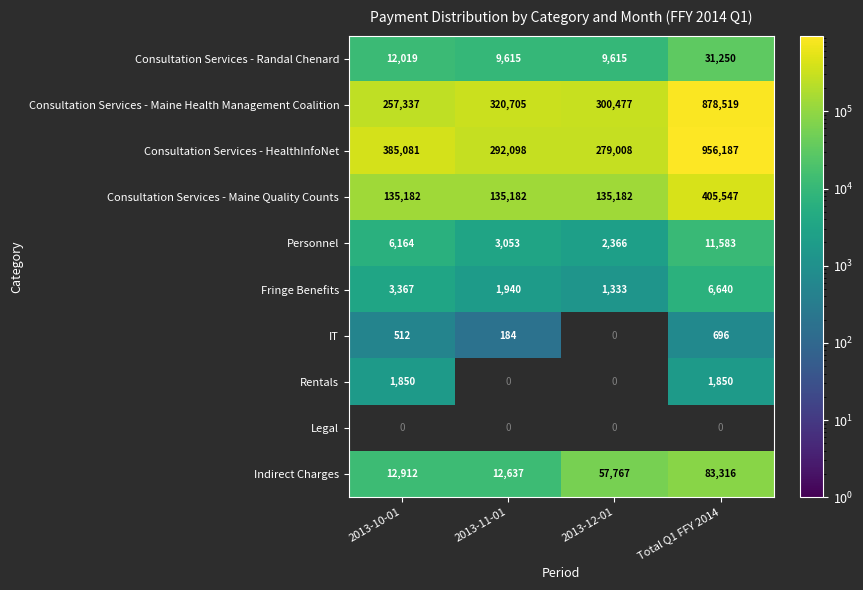

At which label does Personnel reach its minimum?

2013-12-01